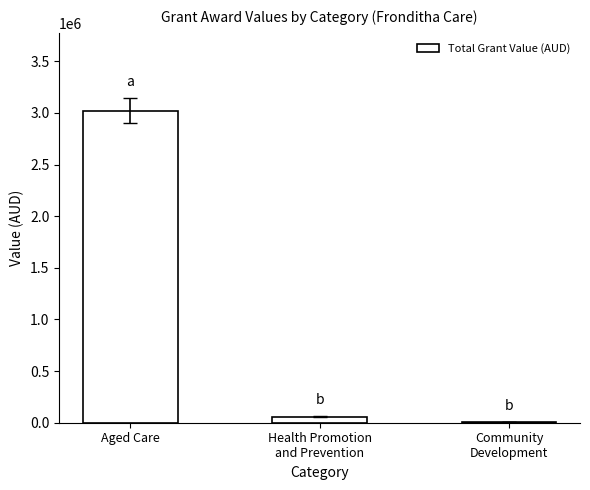

At which category does the chart reach its peak across all series?

Aged Care